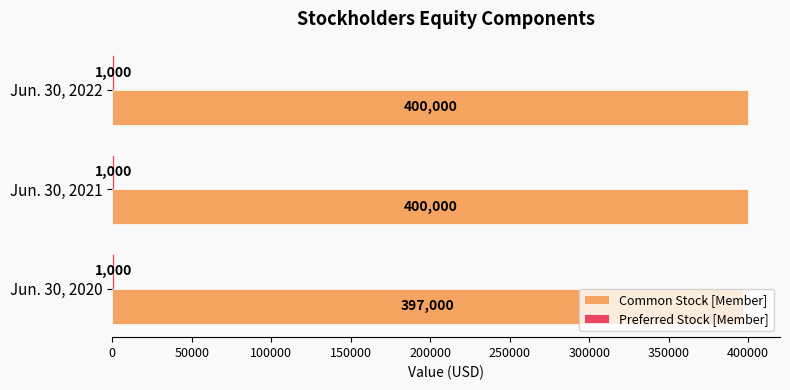

Which series changed the most between Jun. 30, 2020 and Jun. 30, 2021?

Common Stock [Member]